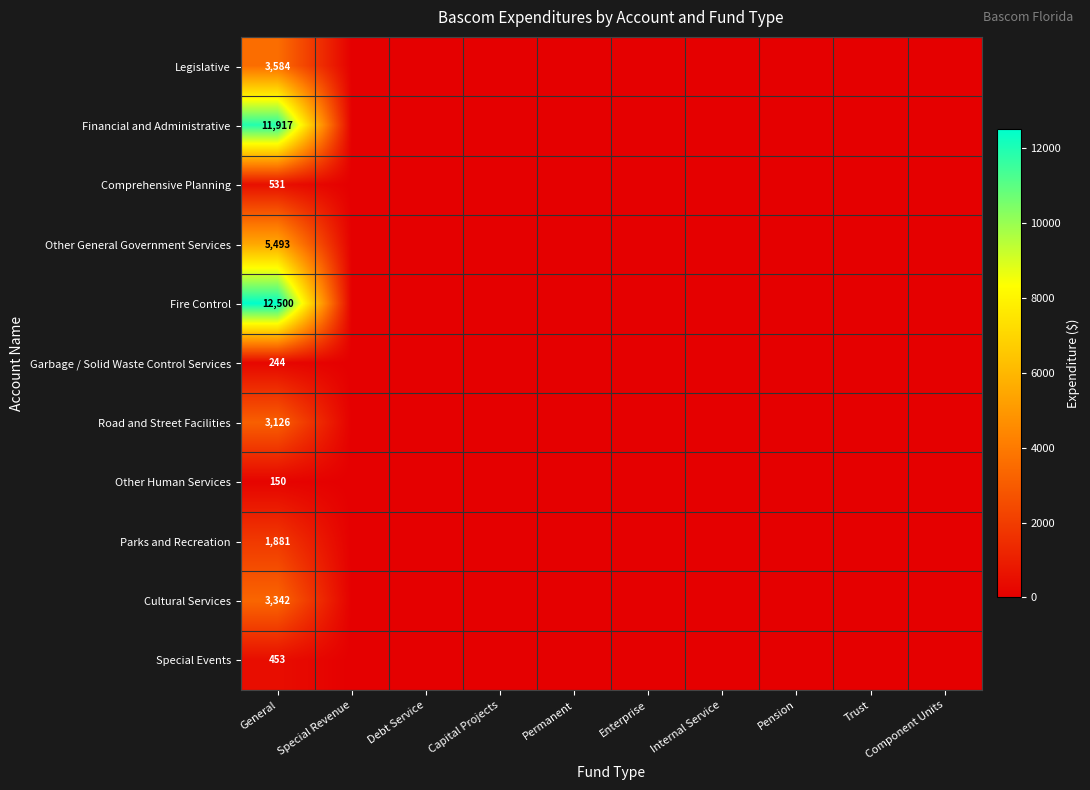

At which category is the sum across all series the highest?

General